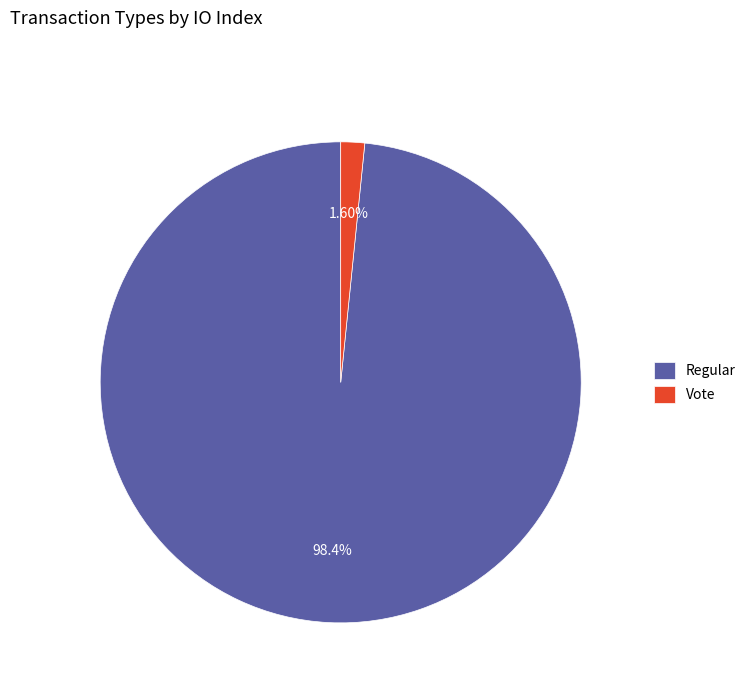

How many slices are in this pie chart?

2